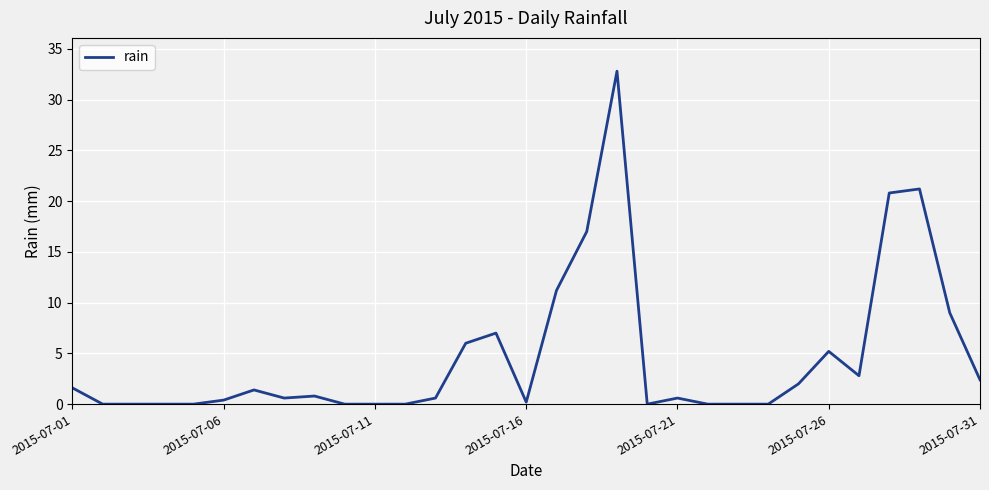

What is the greatest value displayed?

32.8